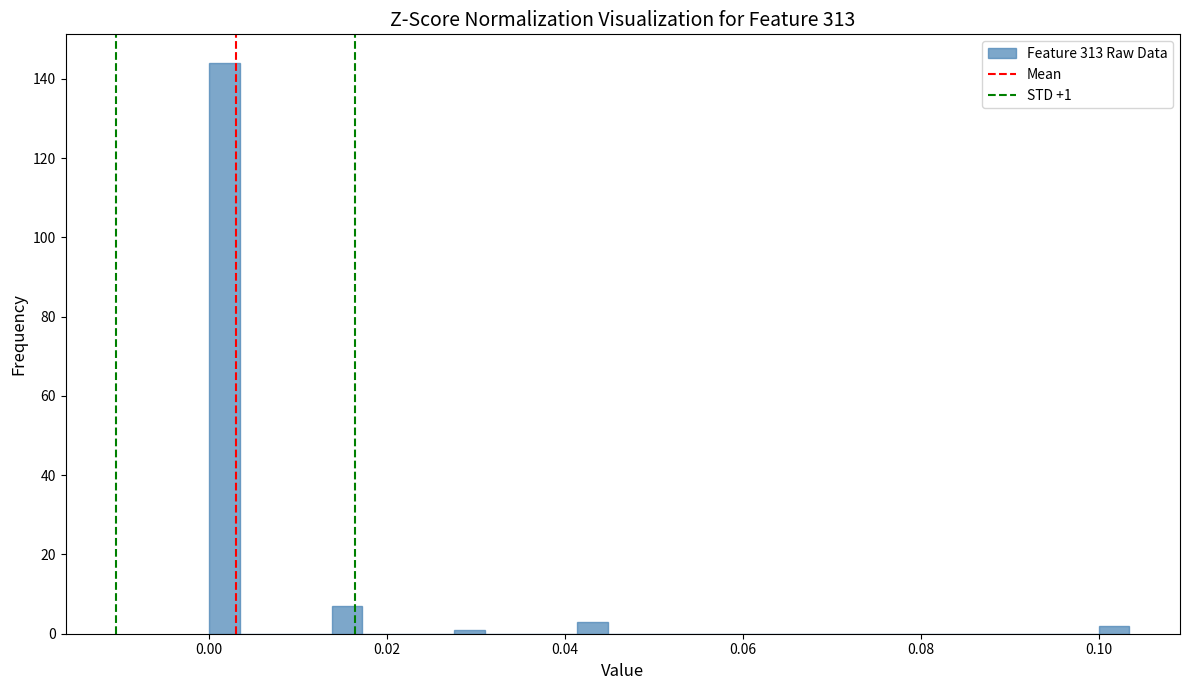

Read against the x-axis, roughly where is the centre of the tallest bar?

0.002